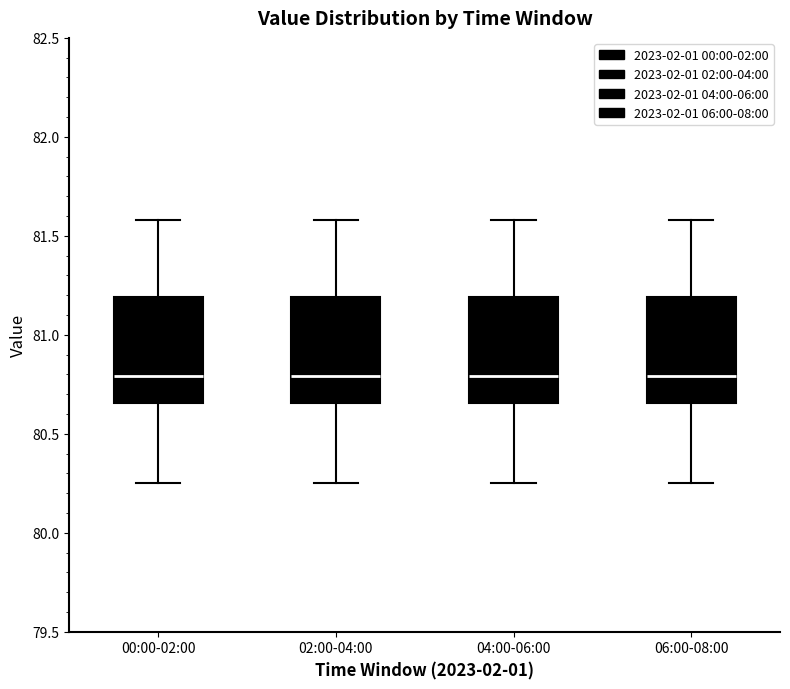

Where does the lower whisker of the box for 00:00-02:00 end on the y-axis? The values are not printed on the chart, so give them approximately, as read against the axis.

80.25